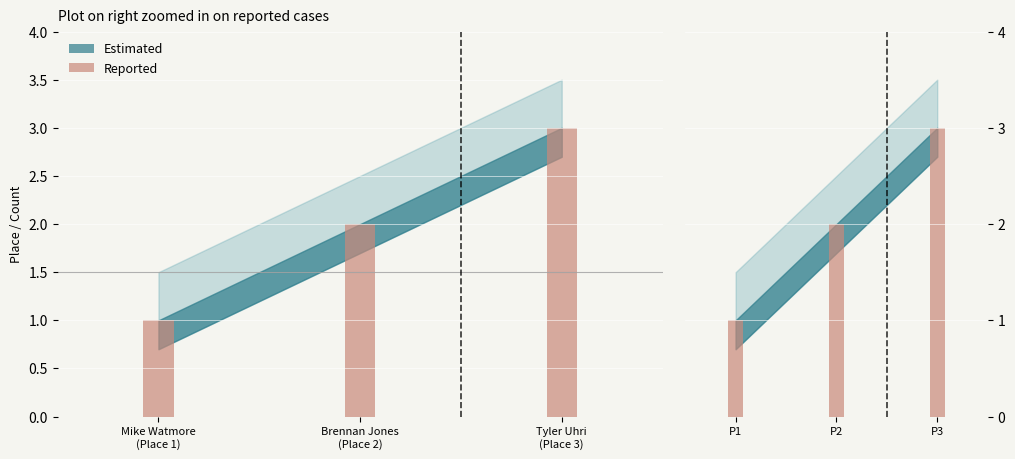

The value at P1 is 1. True or false?

False